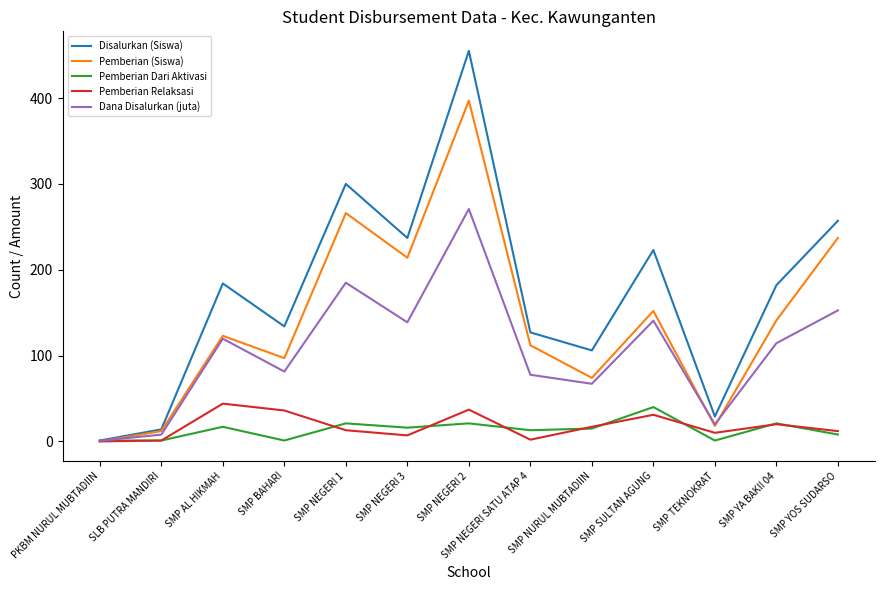

In Pemberian Dari Aktivasi, how many points are higher than both neighbors (excluding endpoints)?

5